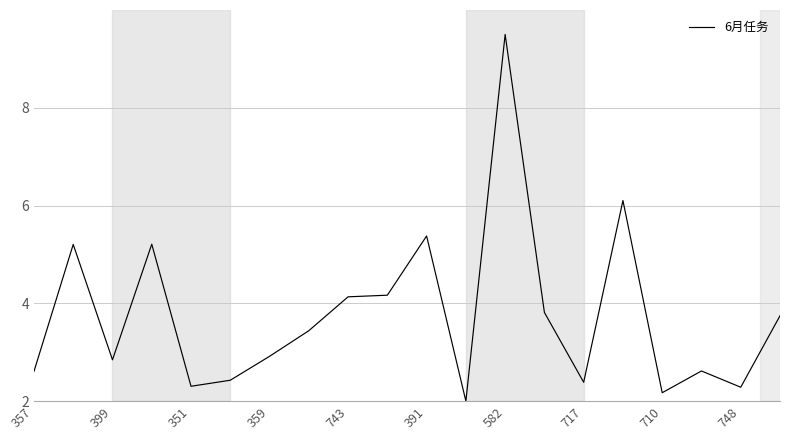

What is the maximum value shown in the chart?

9.5